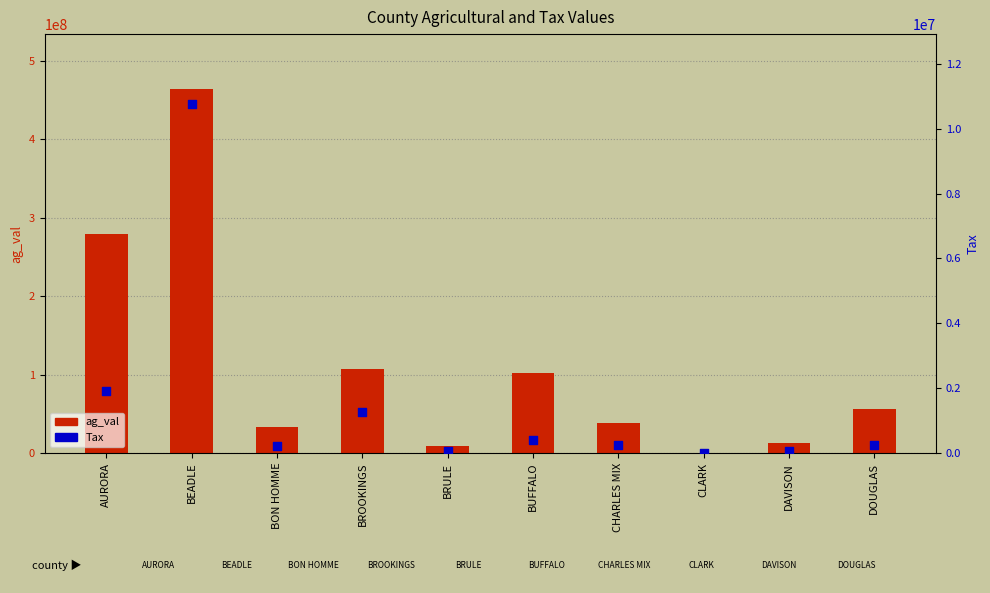

Which series reaches the maximum Y coordinate?

ag_val